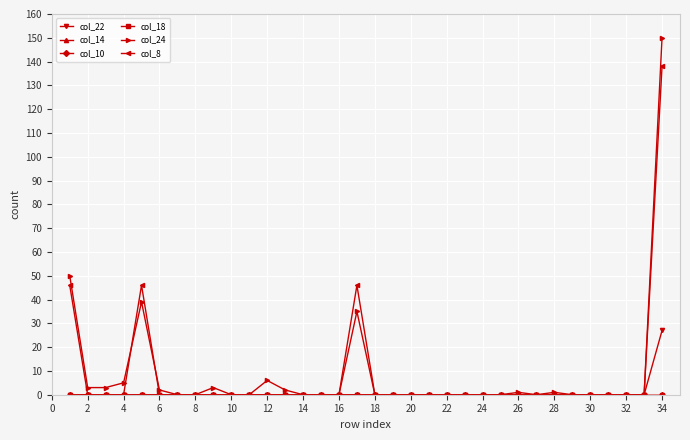

True or false: col_22 and col_8 cross at least once.

False